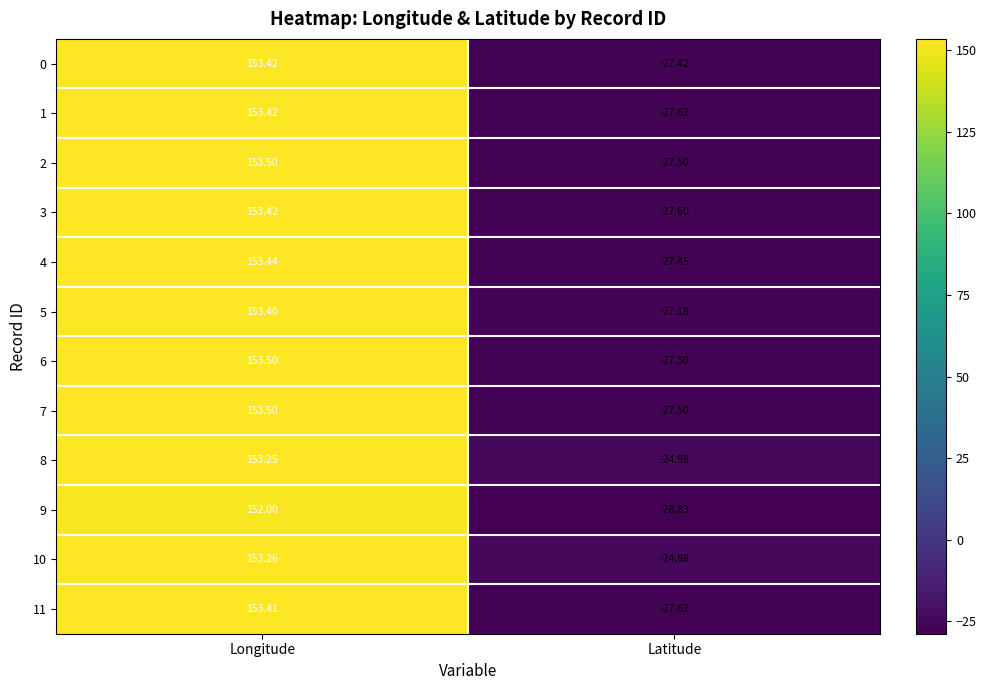

How many values in the 8 series exceed 153?

1